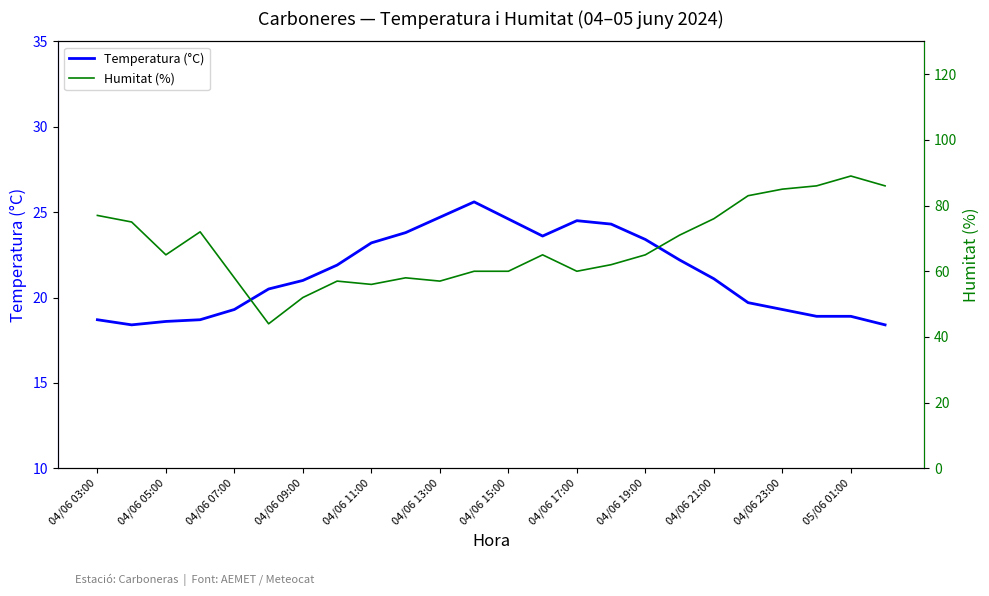

What is the maximum value for Temperatura (°C)?

25.6